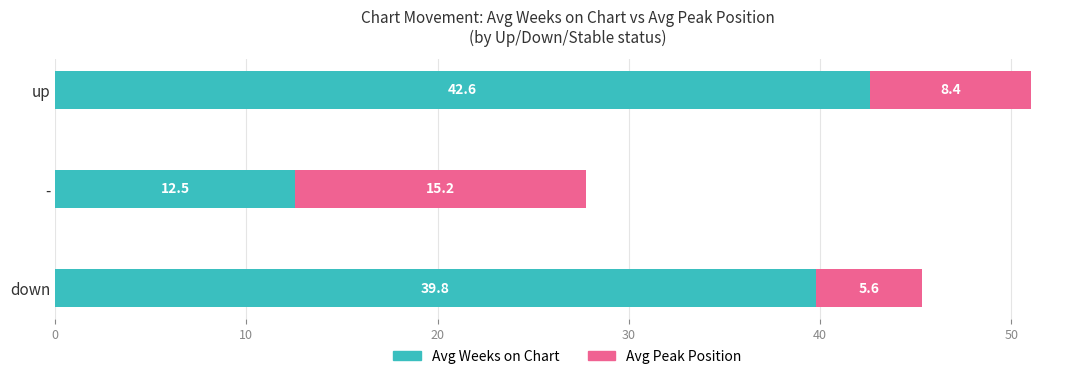

What is the highest value of the Avg Weeks on Chart series?

42.6